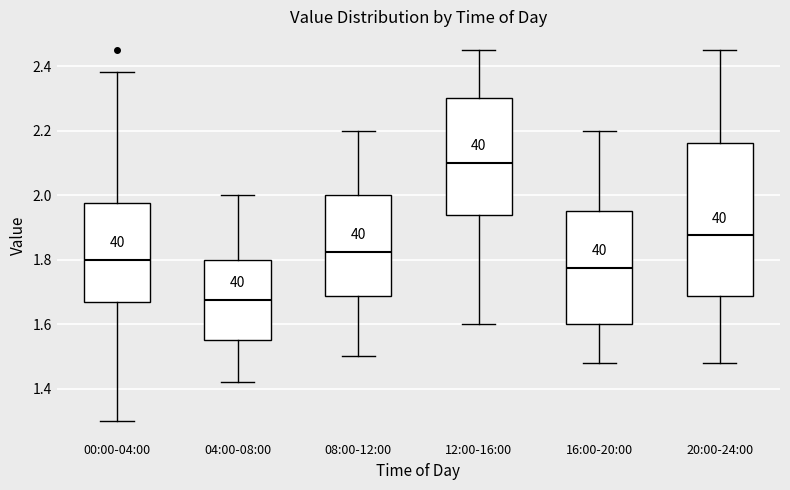

Reading left to right, transcribe this box plot: for each box, give where its median line is, the range the box spans, and where its two whiskers end, as read against the y-axis. The values are not printed on the chart, so give them approximately, as read against the axis.

00:00-04:00: median 1.80, box 1.68 to 1.98, whiskers 1.30 to 2.38
04:00-08:00: median 1.68, box 1.56 to 1.80, whiskers 1.42 to 2.00
08:00-12:00: median 1.82, box 1.68 to 2.00, whiskers 1.50 to 2.20
12:00-16:00: median 2.10, box 1.94 to 2.30, whiskers 1.60 to 2.46
16:00-20:00: median 1.78, box 1.60 to 1.96, whiskers 1.48 to 2.20
20:00-24:00: median 1.88, box 1.68 to 2.16, whiskers 1.48 to 2.46